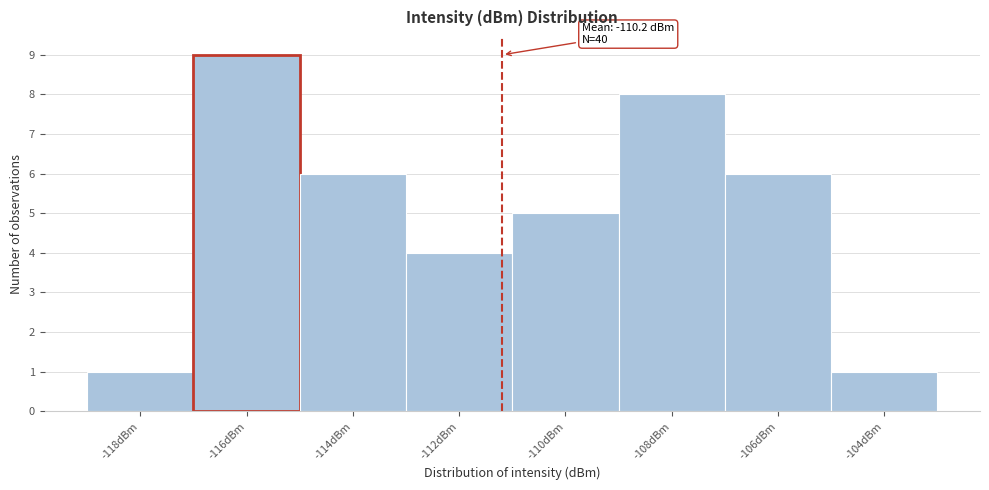

Reading left to right, extract all data points from this chart.

-118dBm=1	-116dBm=9	-114dBm=6	-112dBm=4	-110dBm=5	-108dBm=8	-106dBm=6	-104dBm=1